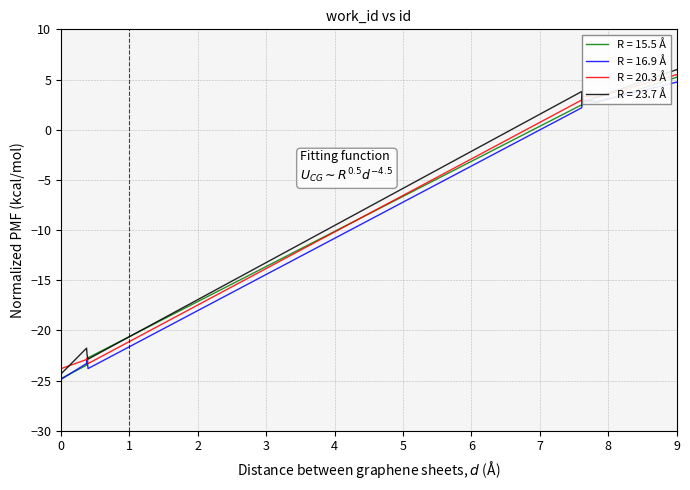

What is the greatest value displayed?

6.0